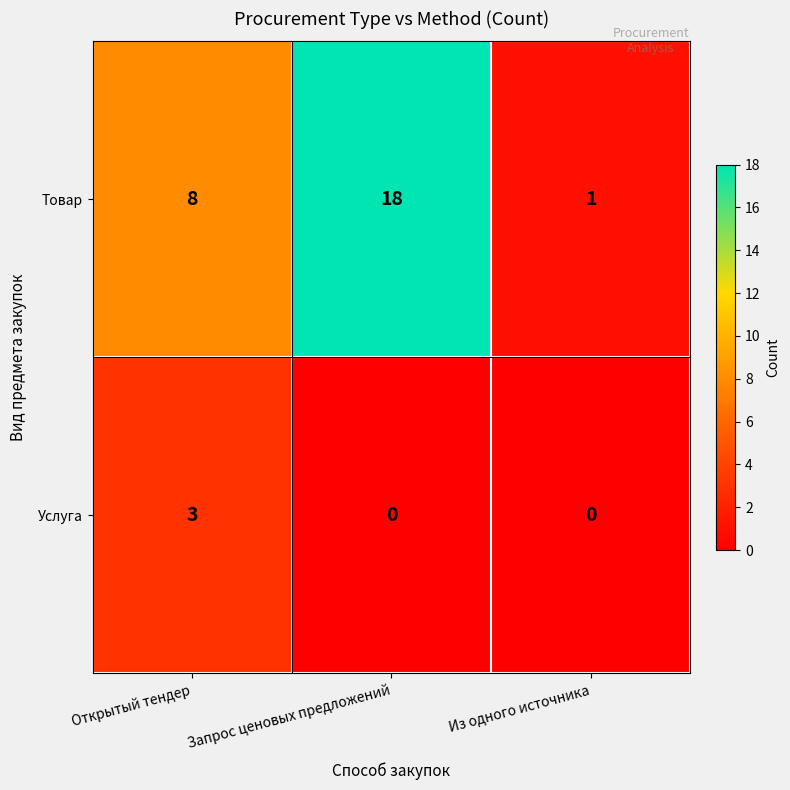

List the series in order of their peak value, highest first.

Товар, Услуга